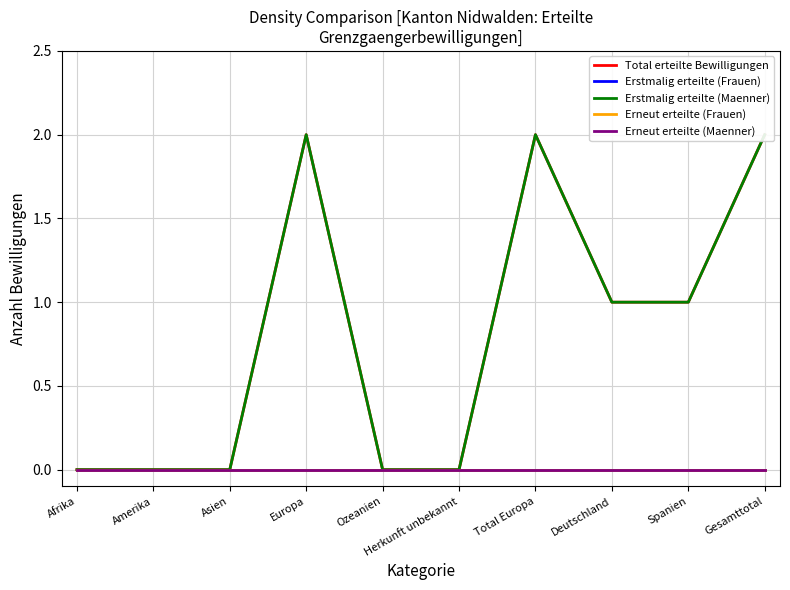

True or false: Erneut erteilte (Frauen) and Erstmalig erteilte (Frauen) cross at least once.

False